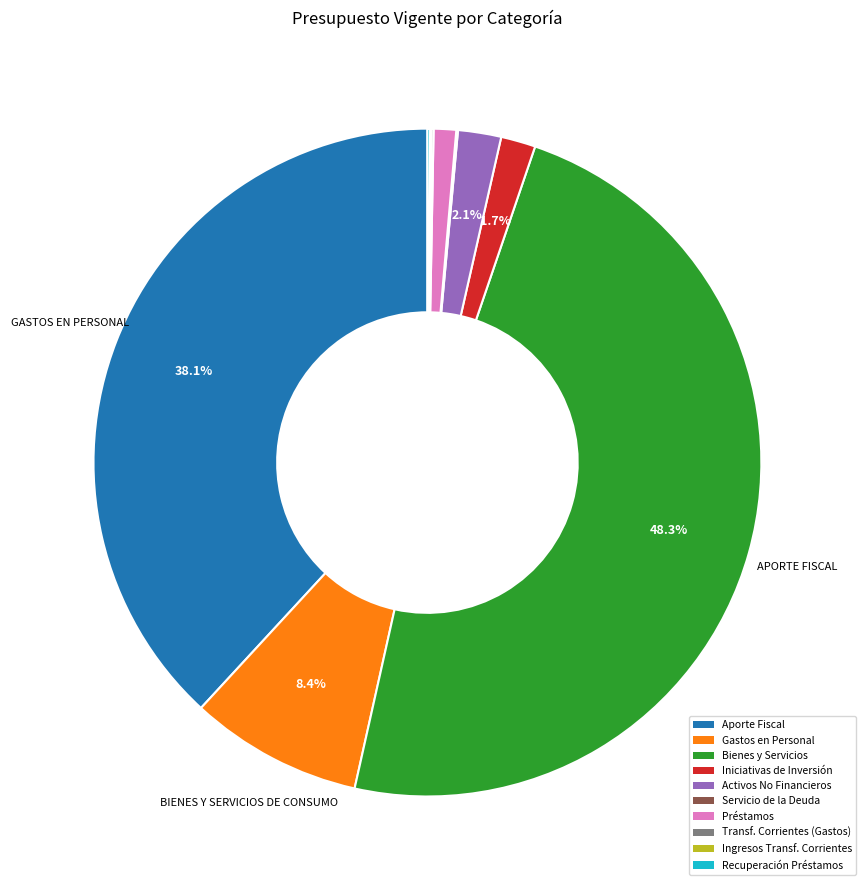

Does any single category account for the majority?

No